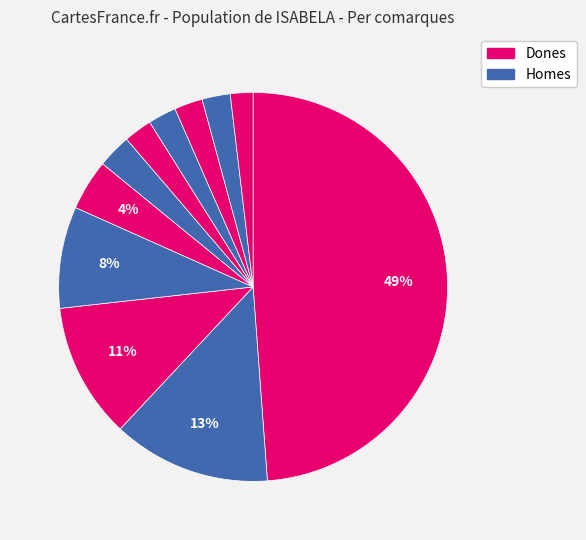

How many segments does this pie chart have?

11